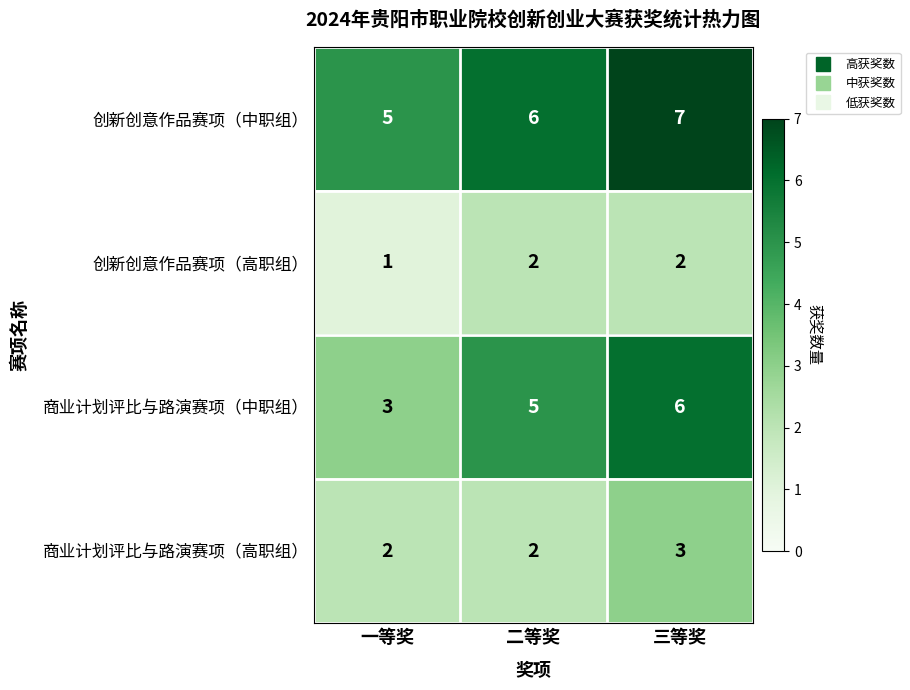

What is the average value of the 创新创意作品赛项（中职组） series?

6